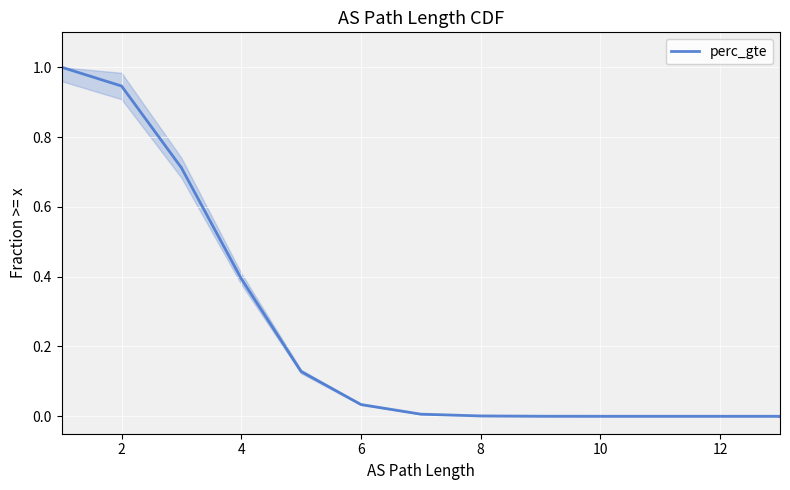

How many lines are shown in the chart?

1